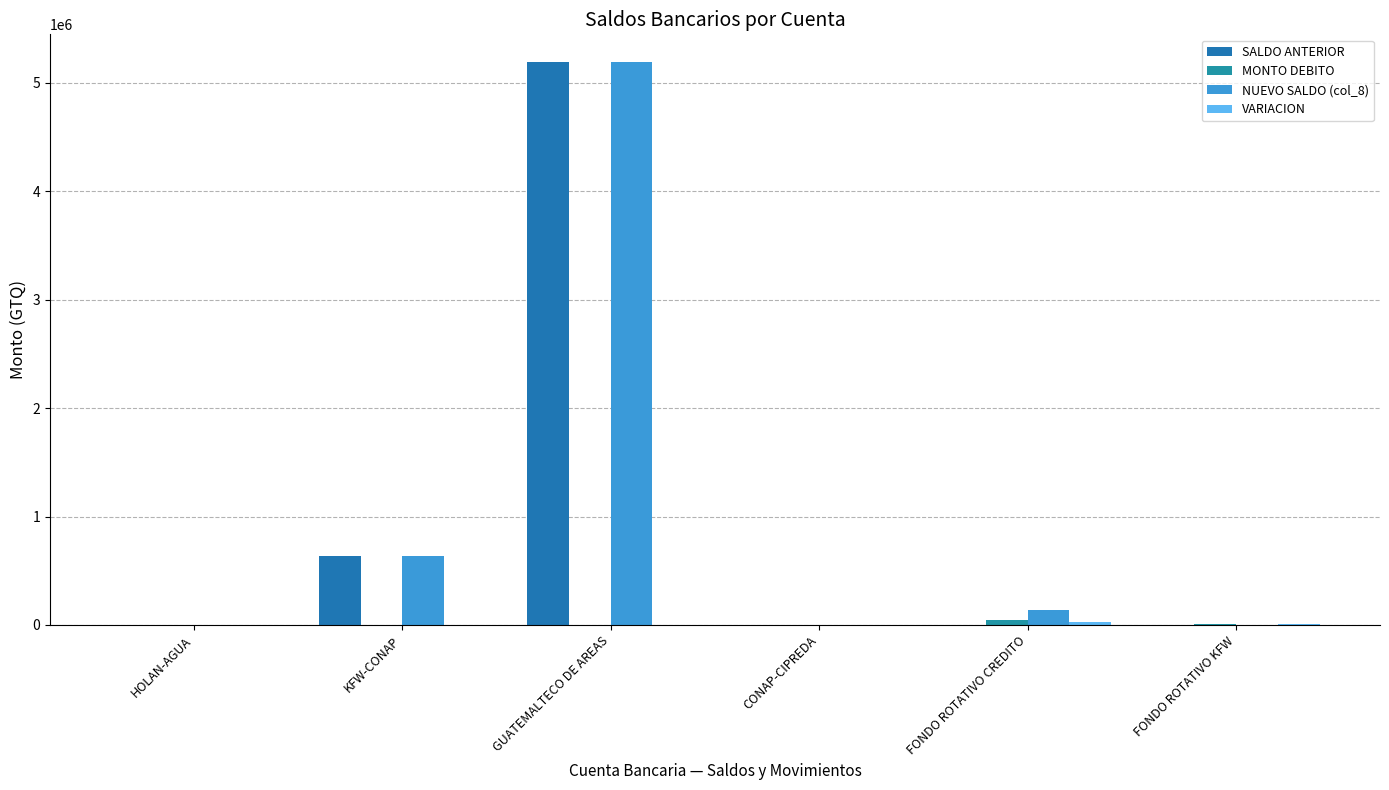

What is the total value across all series at FONDO ROTATIVO KFW?

20037.5